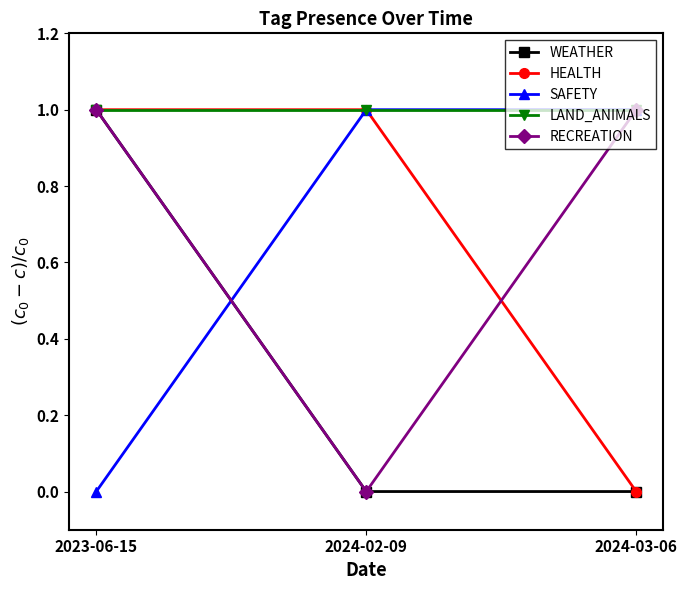

What is the label of the 2nd point from the left?

2024-02-09